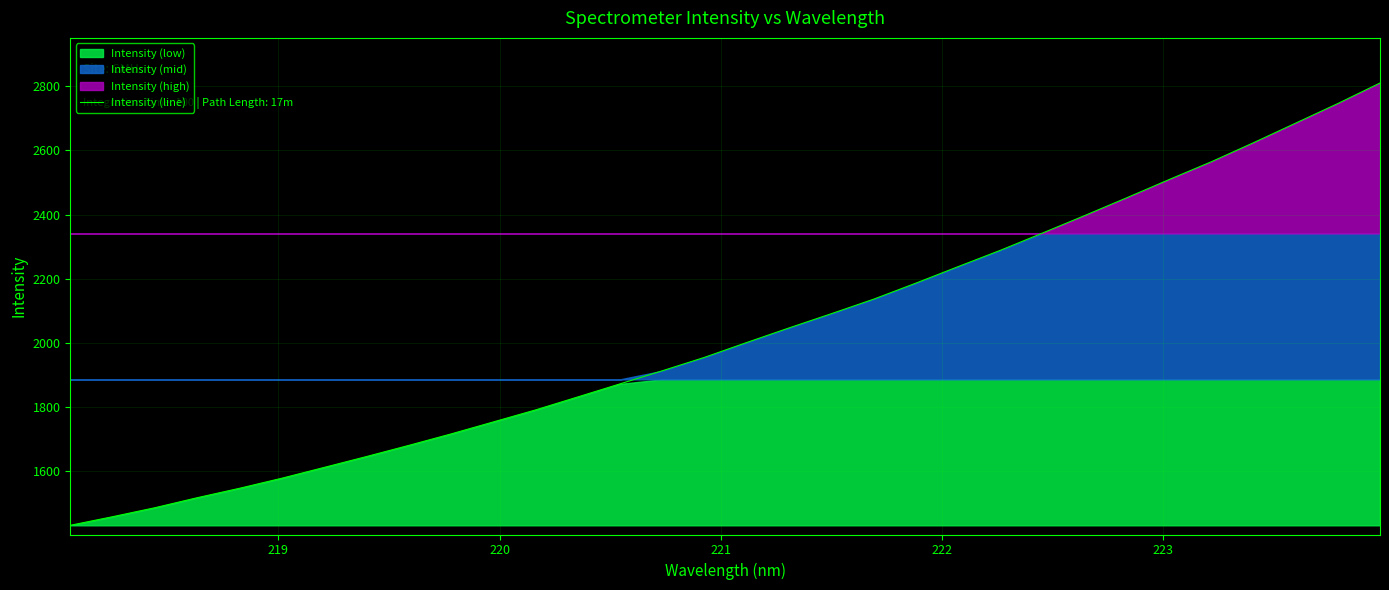

What is the minimum value for Intensity (line)?

1432.4